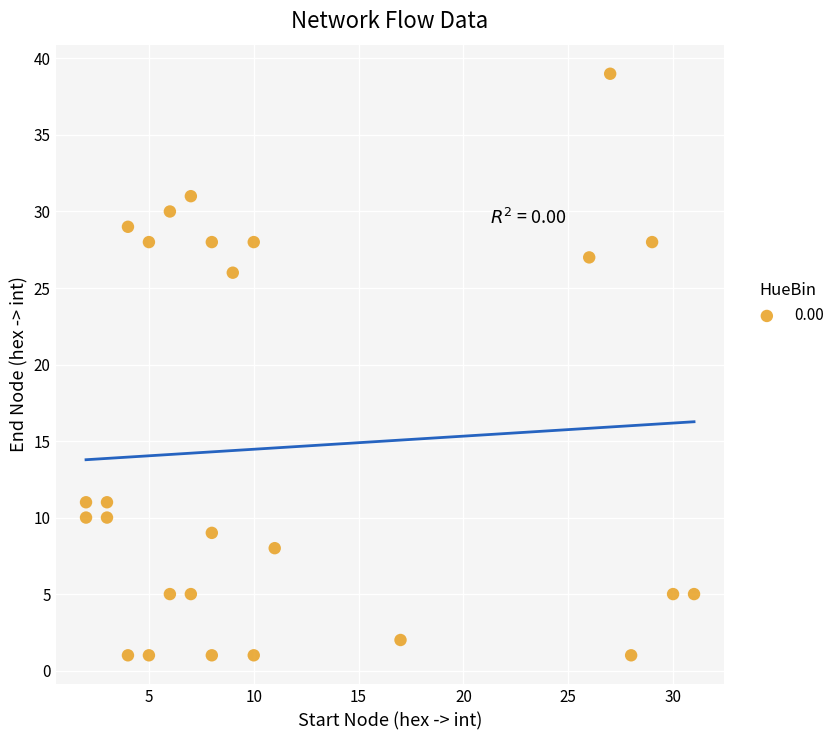

What Y value in the scatter plot is closest to 20?

26